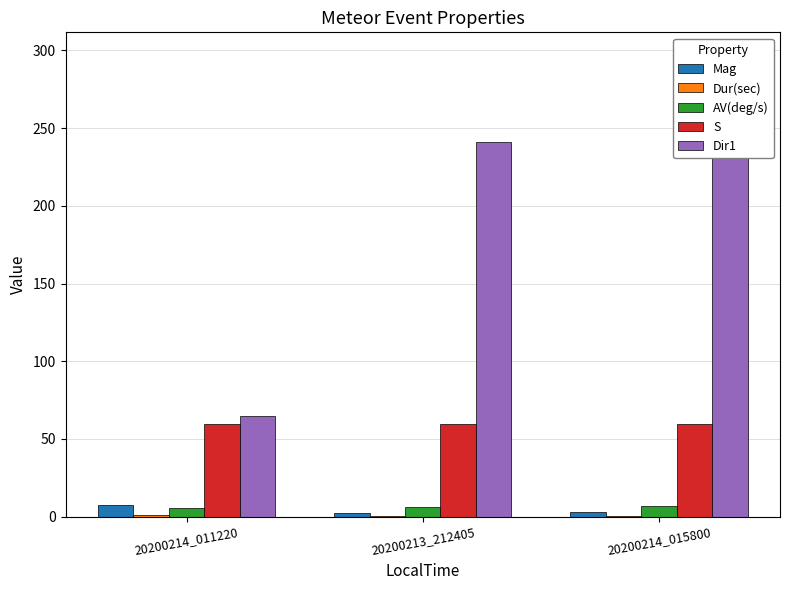

How many bars are there in each group?

5